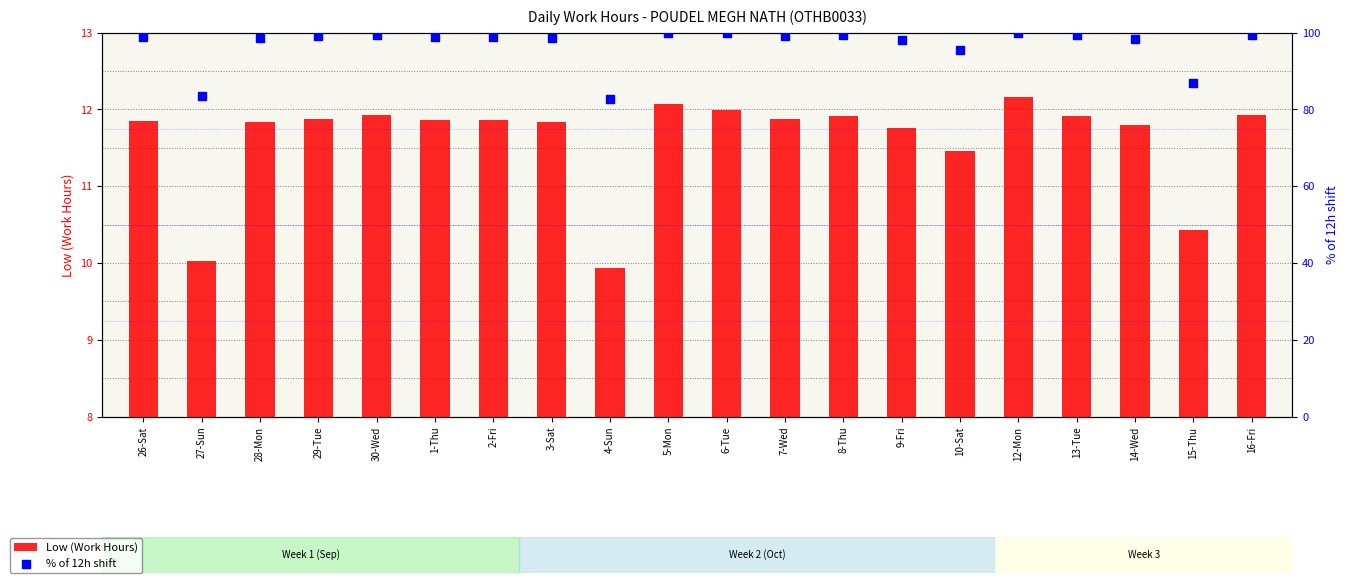

Which series reaches the minimum Y coordinate?

Low (Work Hours)